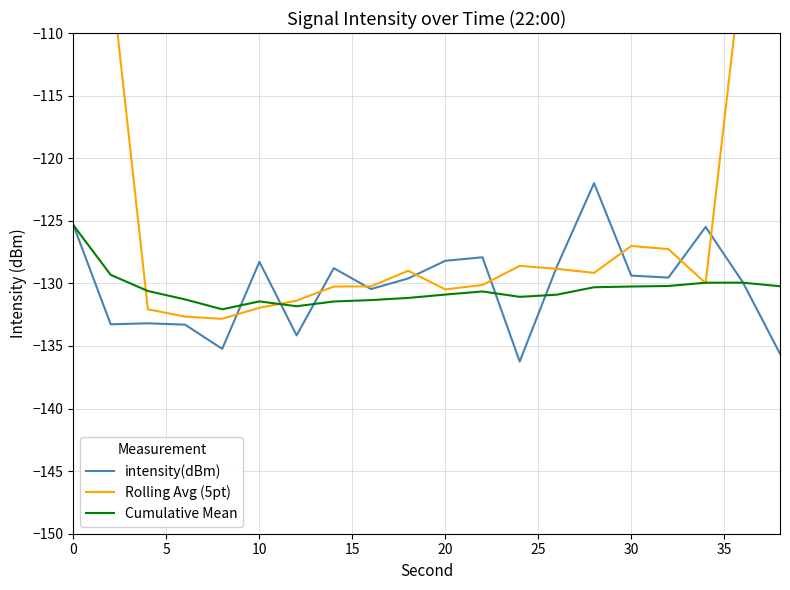

Reading right to left, what are all the values shown in this chart?

intensity(dBm): -135.6	-129.9	-125.5	-129.5	-129.4	-122.0	-128.7	-136.2	-127.9	-128.2	-129.6	-130.5	-128.8	-134.2	-128.3	-135.2	-133.3	-133.2	-133.3	-125.4
Rolling Avg (5pt): -78.2	-104.1	-130.0	-127.3	-127.0	-129.2	-128.8	-128.6	-130.1	-130.5	-129.0	-130.2	-130.3	-131.4	-131.9	-132.8	-132.7	-132.1	-105.0	-78.4
Cumulative Mean: -130.2	-129.9	-129.9	-130.2	-130.3	-130.3	-130.9	-131.1	-130.6	-130.9	-131.2	-131.3	-131.4	-131.8	-131.4	-132.1	-131.3	-130.6	-129.3	-125.4